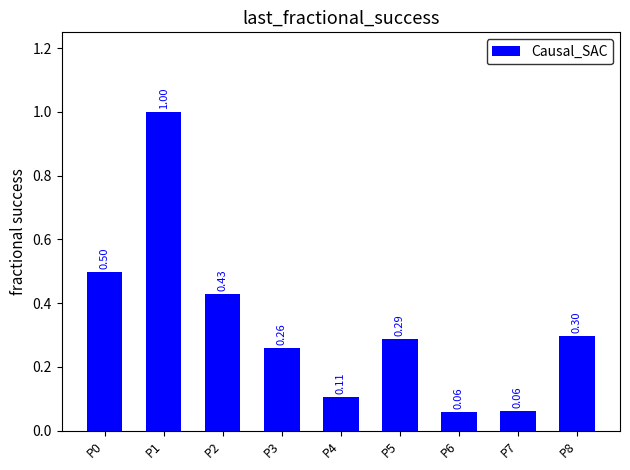

Between P7 and P5, which is larger?

P5